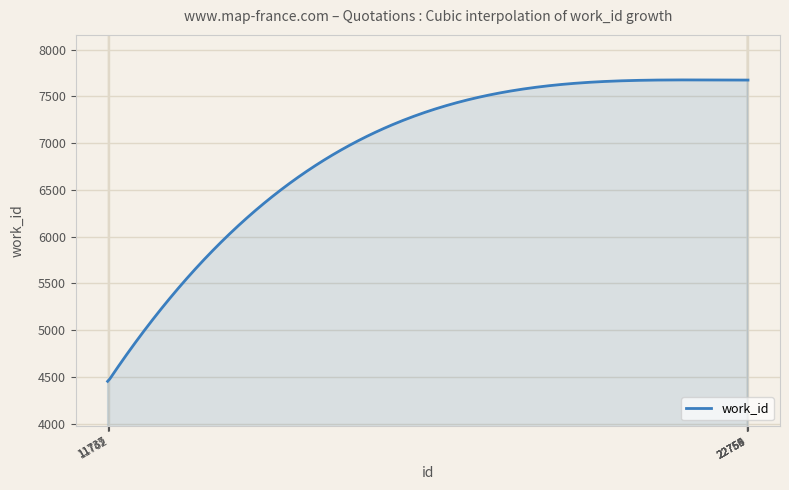

What is the smallest value displayed?

4453.0